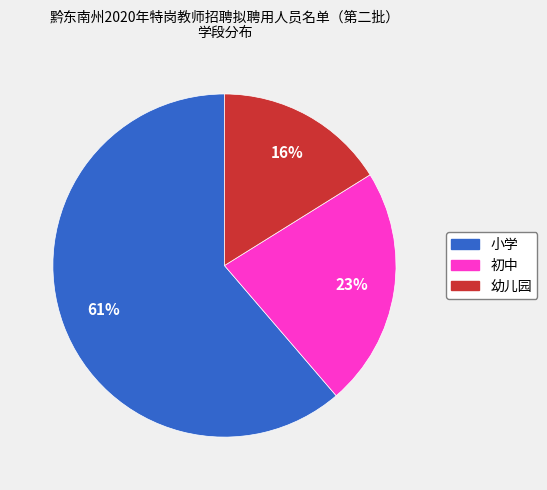

To the nearest percent, what portion does 小学 represent?

61%